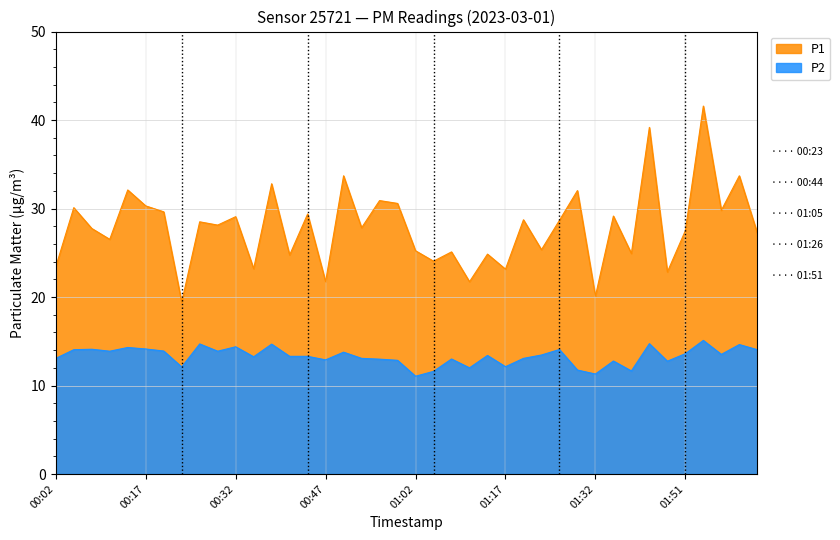

Which series has the largest range (max minus min)?

P1